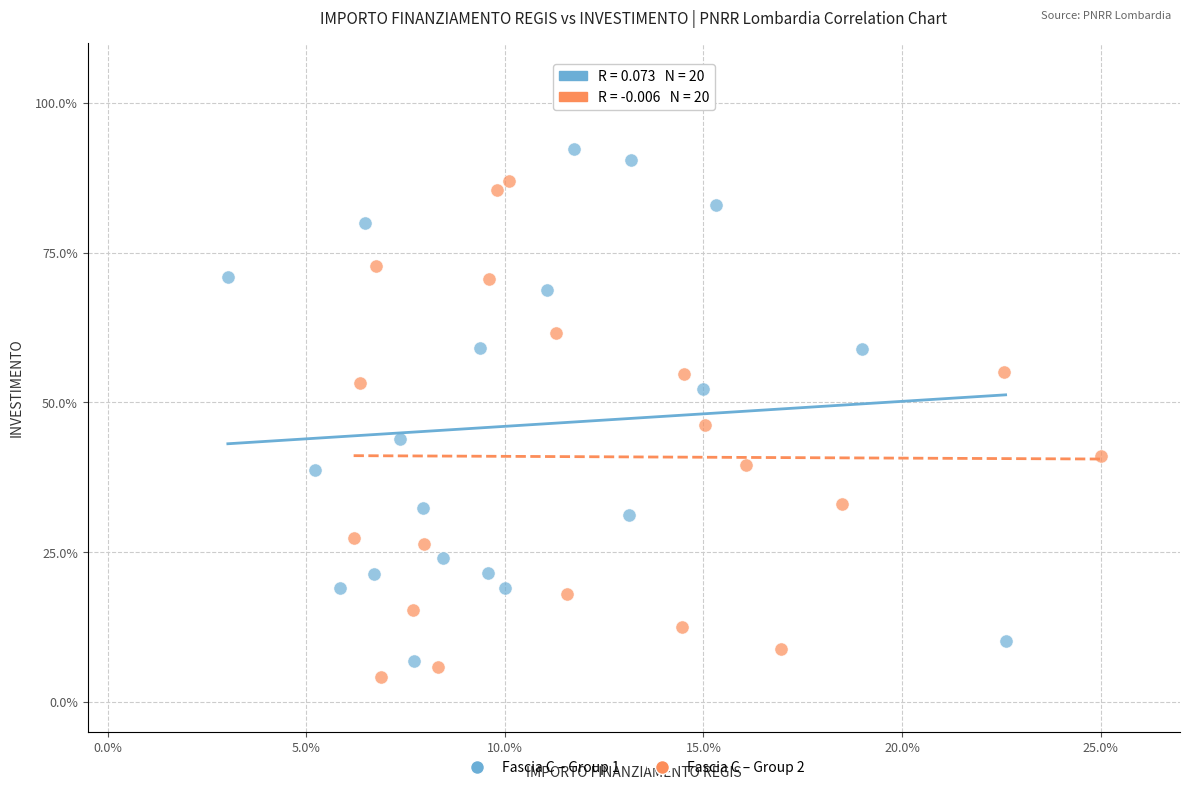

Which series contains the lowest Y value?

Fascia C – Group 2